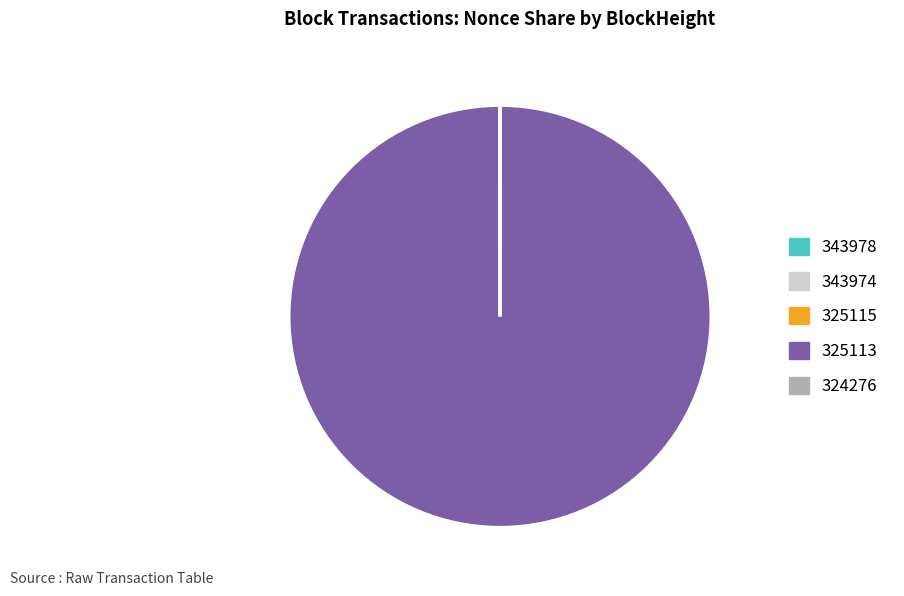

Does any single category account for the majority?

Yes